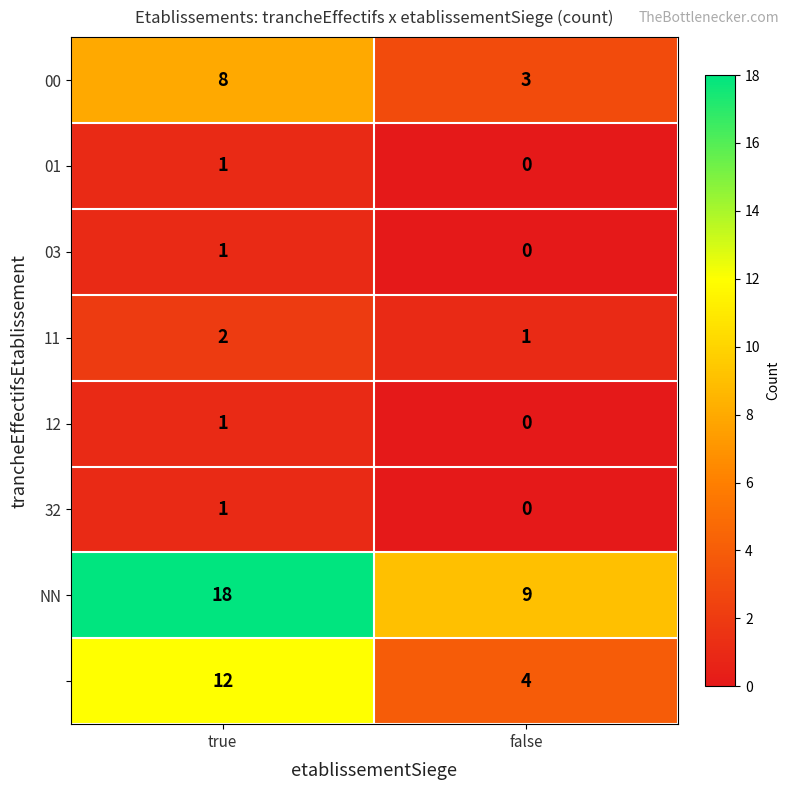

At which category does the chart reach its minimum across all series?

false